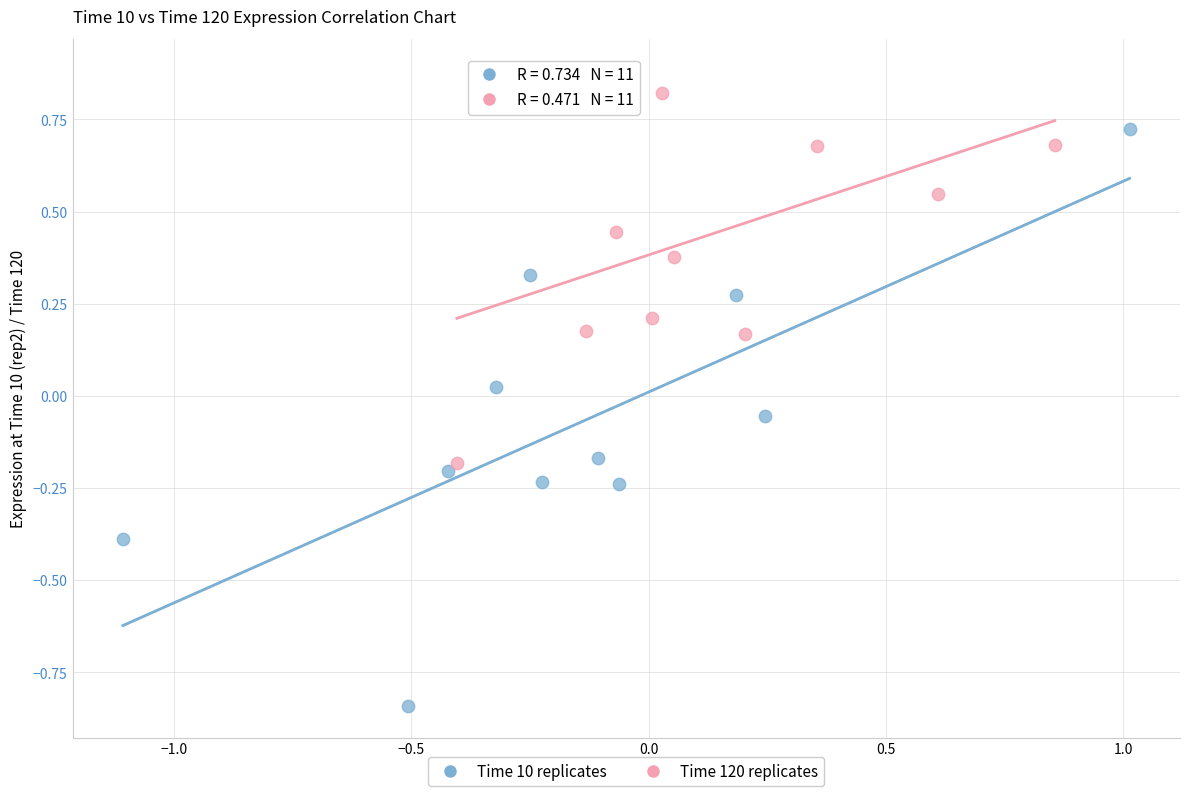

Which series contains the lowest Y value?

Time 10 replicates